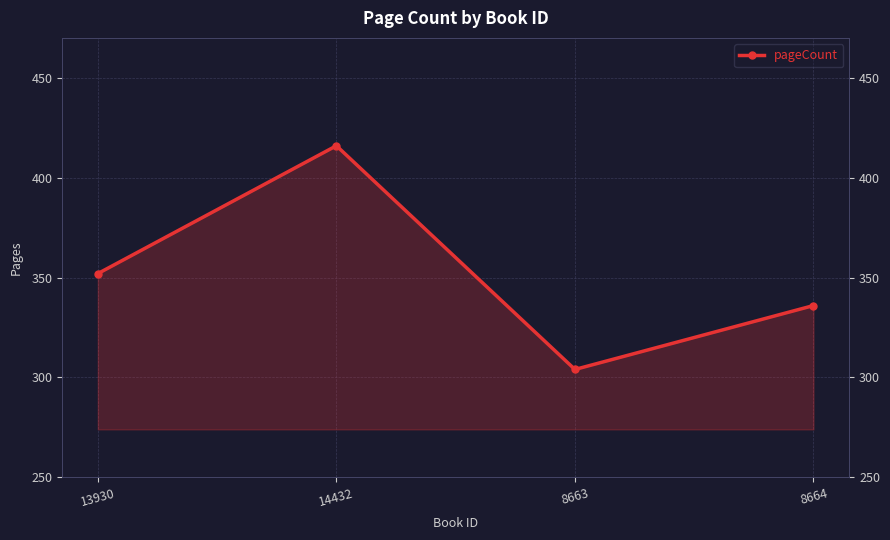

Rank the categories by value from lowest to highest.

8663, 8664, 13930, 14432